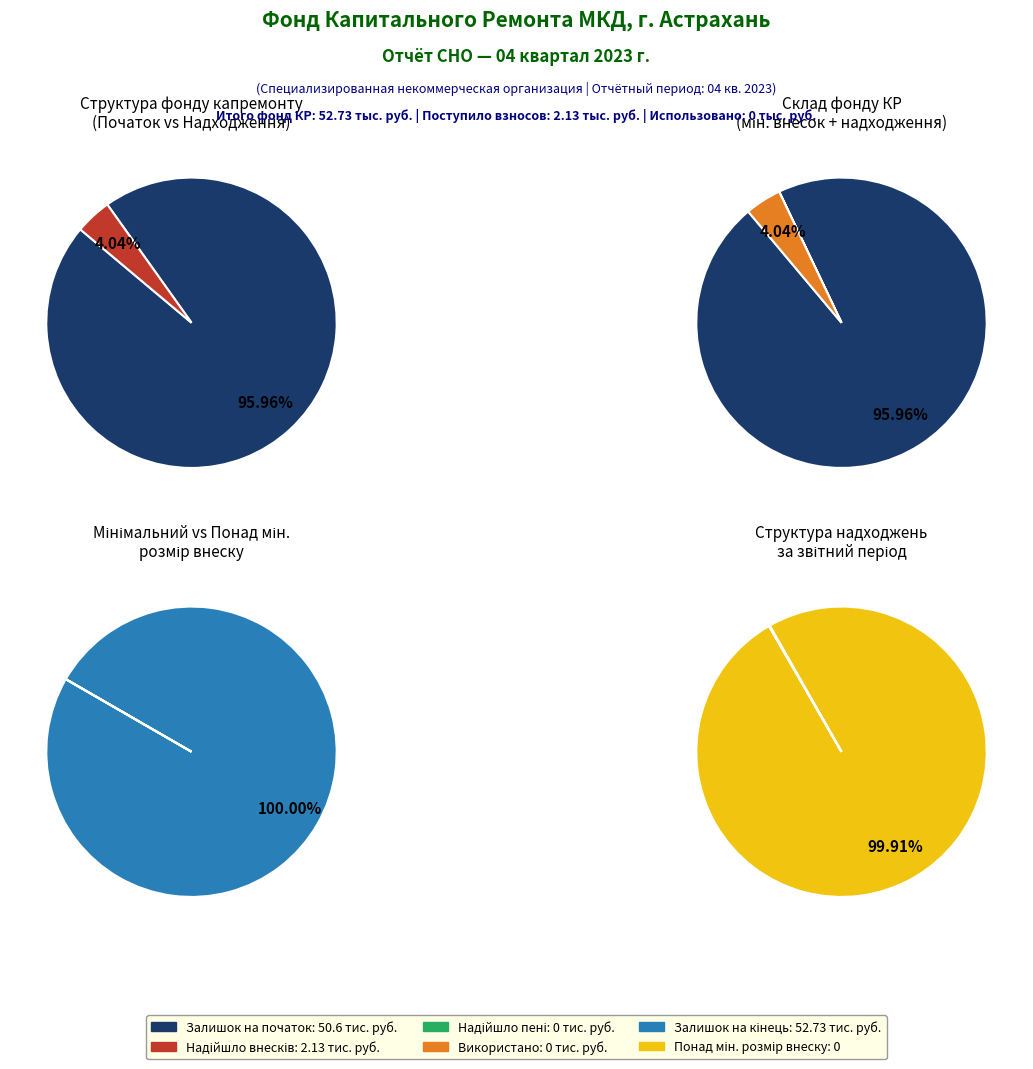

What portion of the pie excludes Использовано?

100.0%